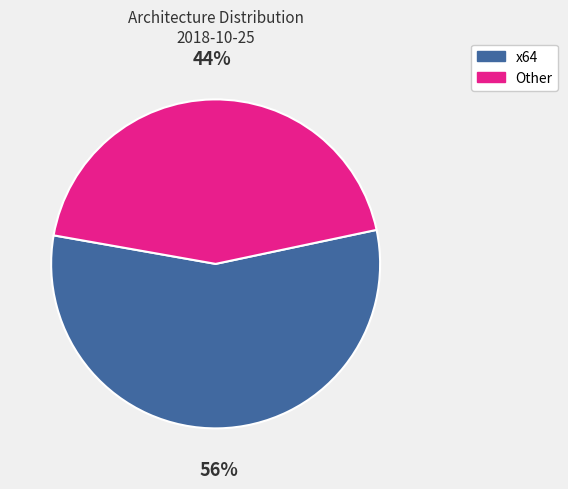

To the nearest percent, what is the difference between the largest and smallest slice percentages?

12%